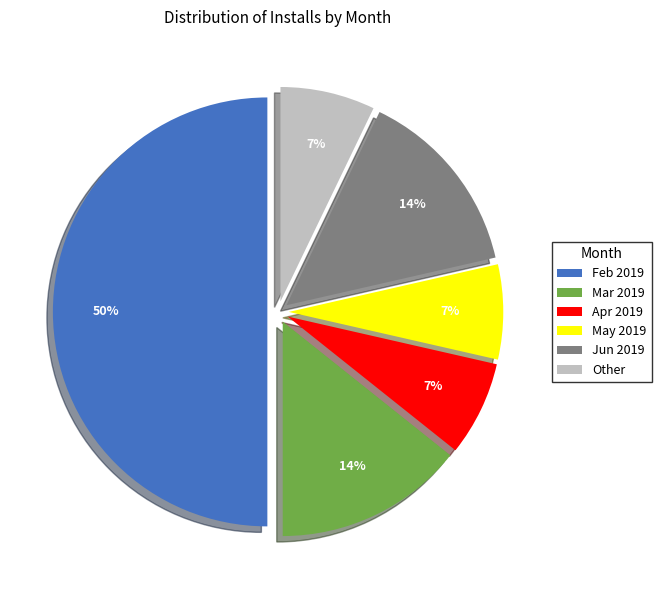

How many segments does this pie chart have?

6